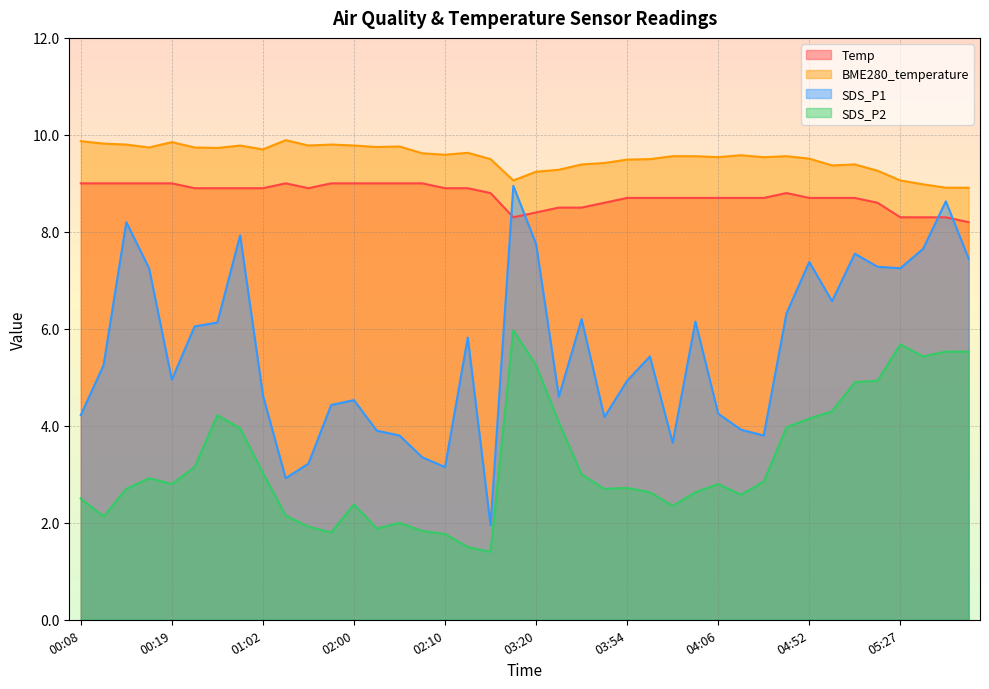

How many lines are shown in the chart?

4